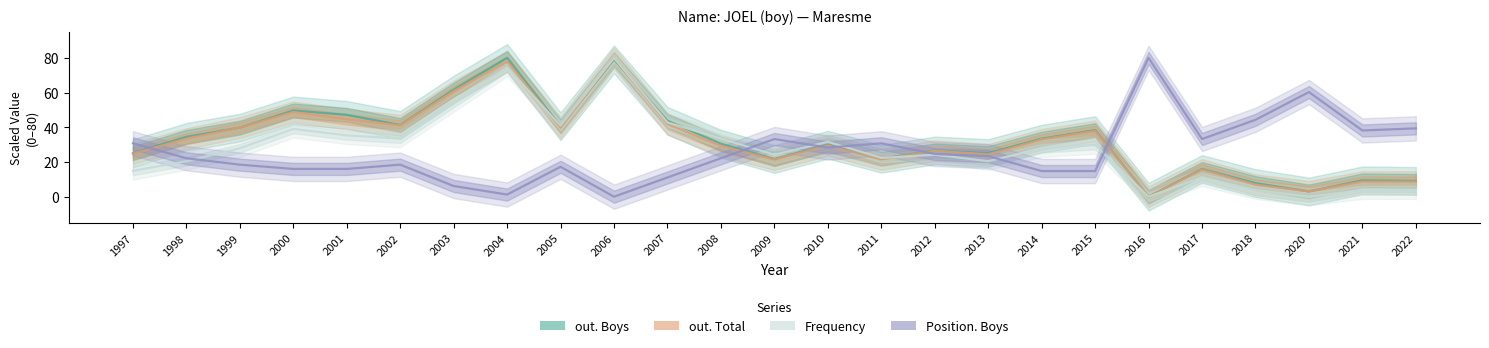

Reading left to right, transcribe all the data shown in this chart.

out. Boys: 1997=25.1	1998=34.5	1999=39.8	2000=49.7	2001=47.2	2002=41.3	2003=61.7	2004=80.0	2005=40.5	2006=79.2	2007=43.7	2008=30.5	2009=21.7	2010=30.0	2011=21.8	2012=26.6	2013=25.2	2014=33.4	2015=38.4	2016=0.0	2017=16.0	2018=7.8	2020=3.0	2021=9.4	2022=9.1
out. Total: 1997=24.8	1998=33.4	1999=39.9	2000=48.8	2001=44.6	2002=41.2	2003=60.9	2004=77.9	2005=39.8	2006=80.0	2007=41.8	2008=29.3	2009=21.4	2010=29.6	2011=21.5	2012=26.5	2013=24.4	2014=33.0	2015=37.9	2016=0.0	2017=15.7	2018=6.9	2020=3.1	2021=8.7	2022=8.7
Frequency: 1997=14.9	1998=20.5	1999=27.9	2000=39.1	2001=35.3	2002=33.5	2003=54.0	2004=74.4	2005=40.9	2006=80.0	2007=42.8	2008=33.5	2009=24.2	2010=31.6	2011=22.3	2012=24.2	2013=20.5	2014=27.9	2015=29.8	2016=0.0	2017=11.2	2018=3.7	2020=0.0	2021=3.7	2022=3.7
Position. Boys: 1997=30.8	1998=22.2	1999=18.5	2000=16.0	2001=16.0	2002=18.5	2003=6.2	2004=1.2	2005=17.2	2006=0.0	2007=11.1	2008=22.2	2009=33.2	2010=28.3	2011=30.8	2012=24.6	2013=23.4	2014=14.8	2015=14.8	2016=80.0	2017=33.2	2018=44.3	2020=60.3	2021=38.2	2022=39.4